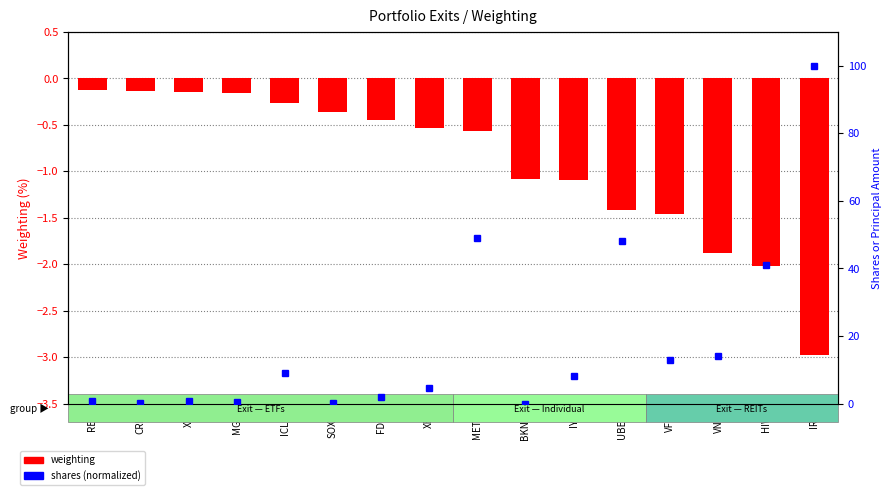

At ICLN, list the series in order from smallest to largest.

weighting, shares (norm)